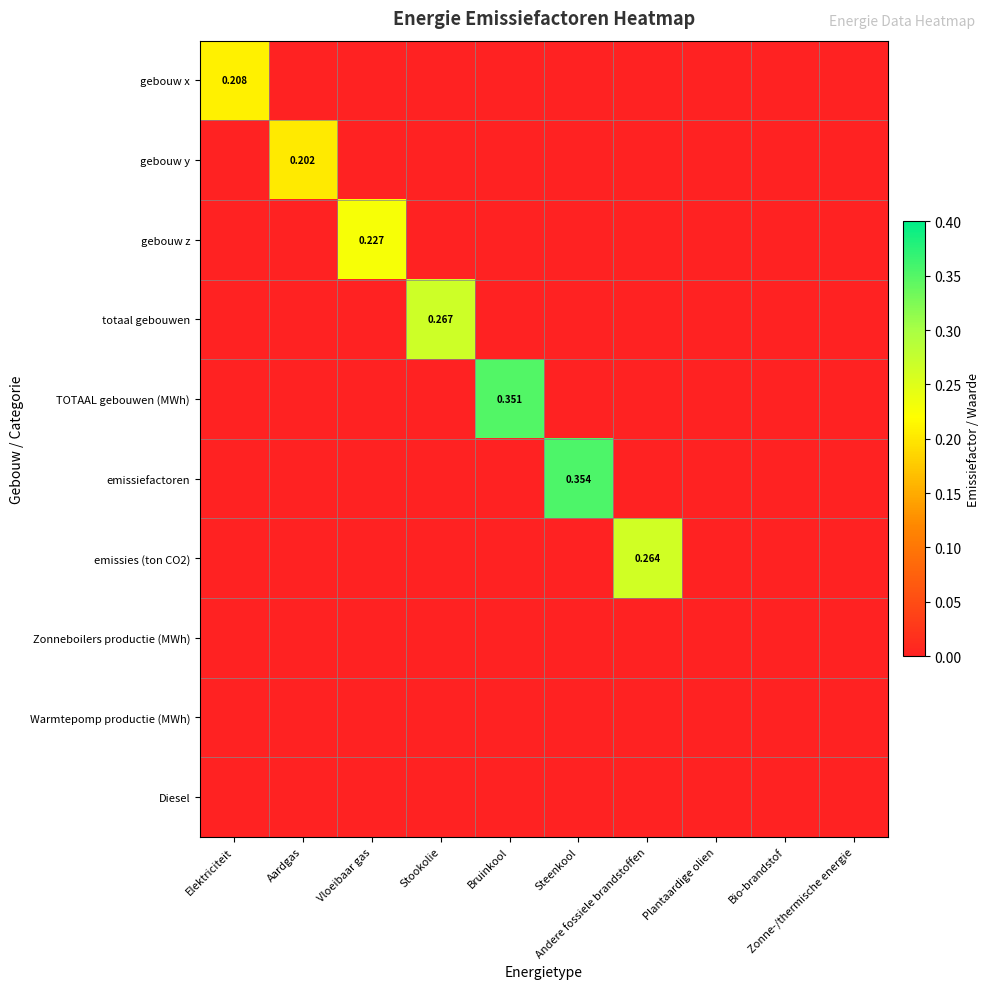

Which series has the largest total across all categories?

emissiefactoren